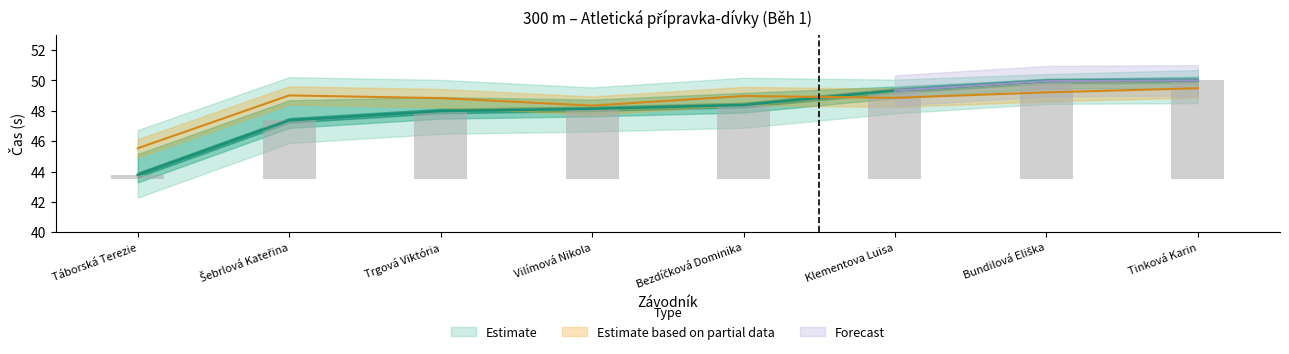

What is the value of the Výkon bar at the 6th from the left?

49.3